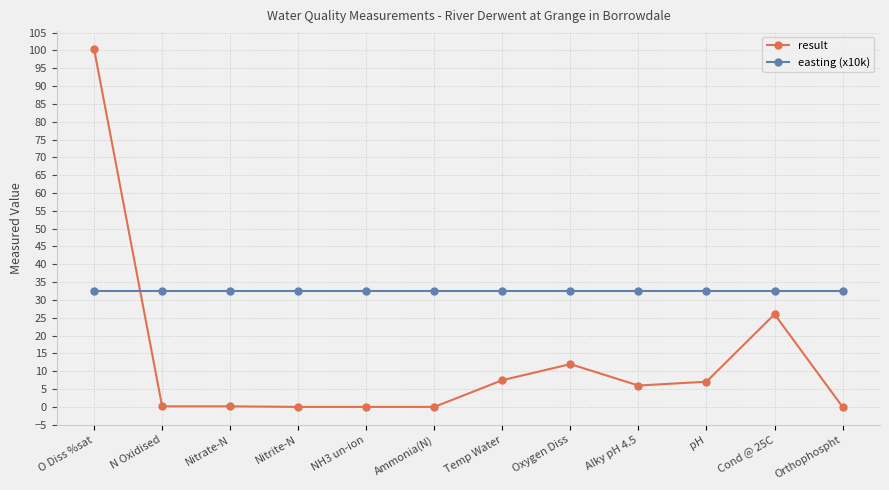

How many lines are shown in the chart?

2